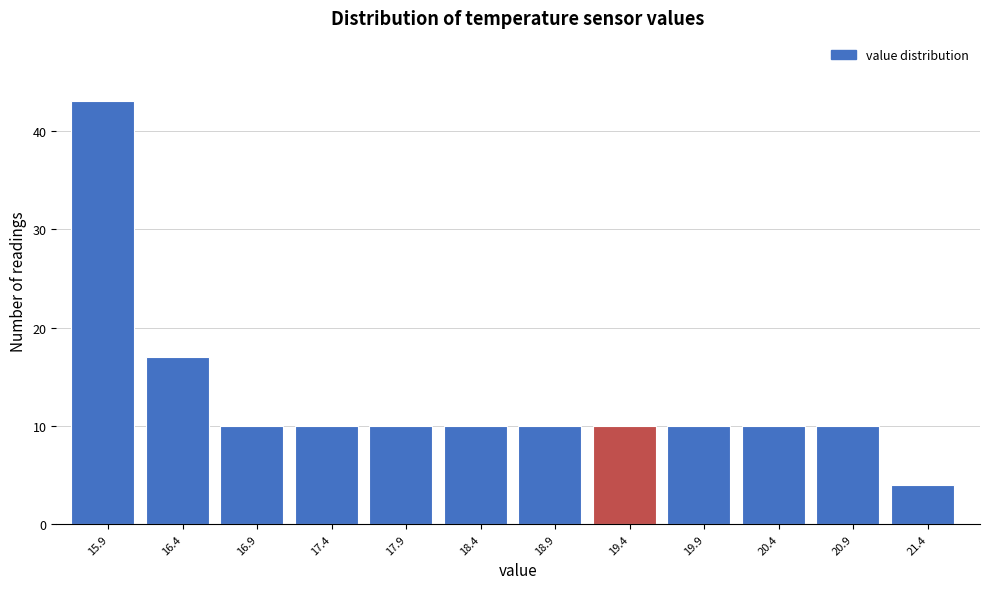

Reading left to right, list every bar in this chart as the range it spans on the x-axis followed by its height. The values are not printed on the chart, so give them approximately, as read against the axis.

15.7 to 16.2: 43
16.2 to 16.7: 17
16.7 to 17.2: 10
17.2 to 17.7: 10
17.7 to 18.2: 10
18.2 to 18.7: 10
18.7 to 19.2: 10
19.2 to 19.7: 10
19.7 to 20.2: 10
20.2 to 20.7: 10
20.7 to 21.2: 10
21.2 to 21.7: 4